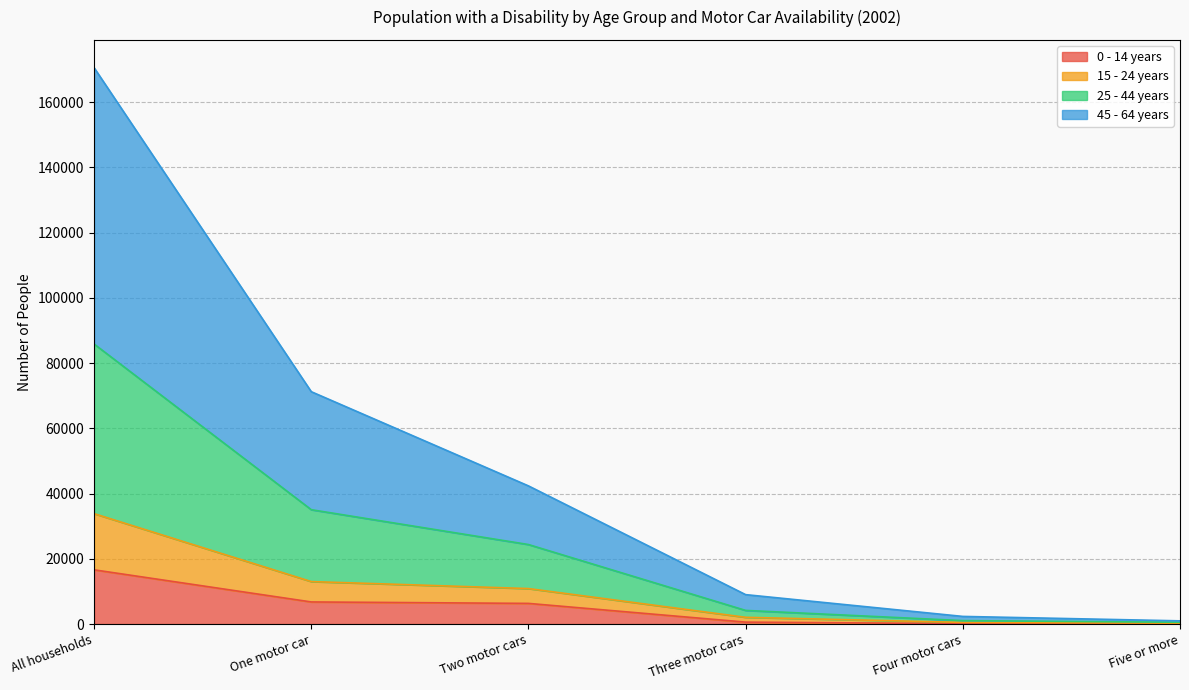

At which label does 45 - 64 years reach its peak?

All households